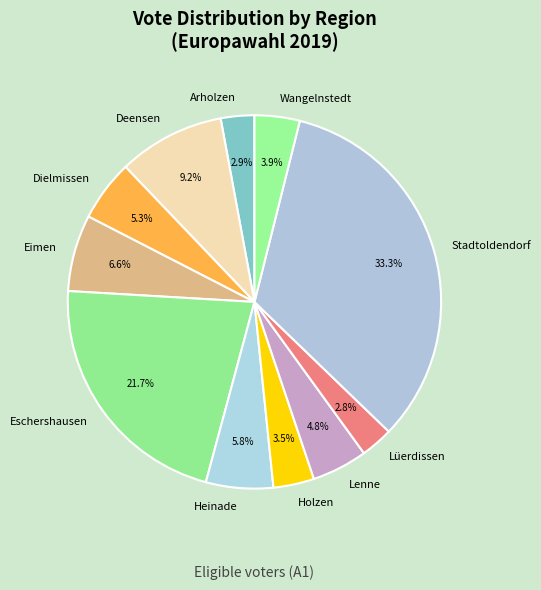

Approximately how many times larger is the value at Stadtoldendorf compared to Dielmissen?

6.3